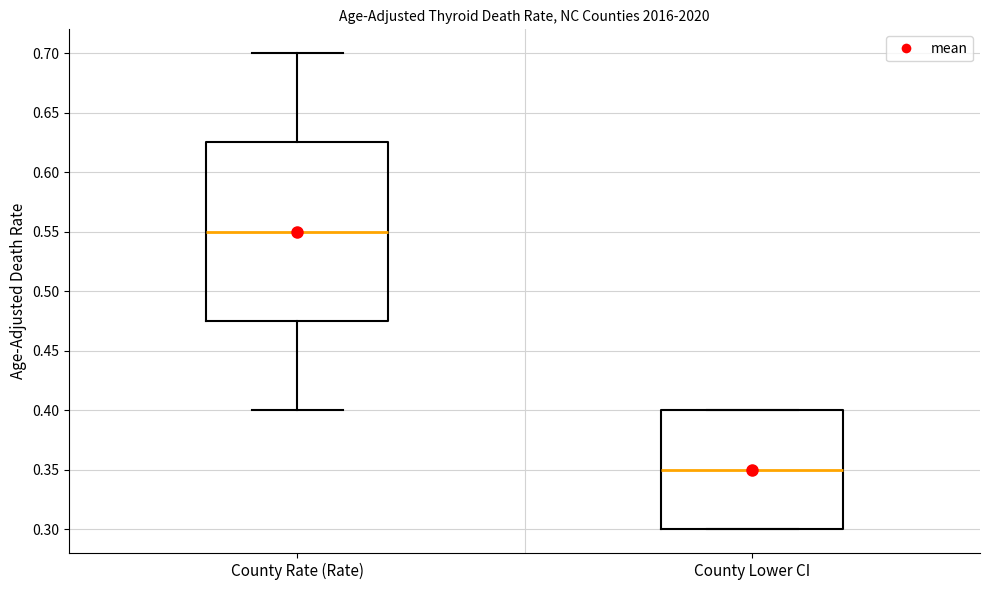

Comparing the boxes themselves (not the whiskers), which one is the tallest?

County Rate (Rate)